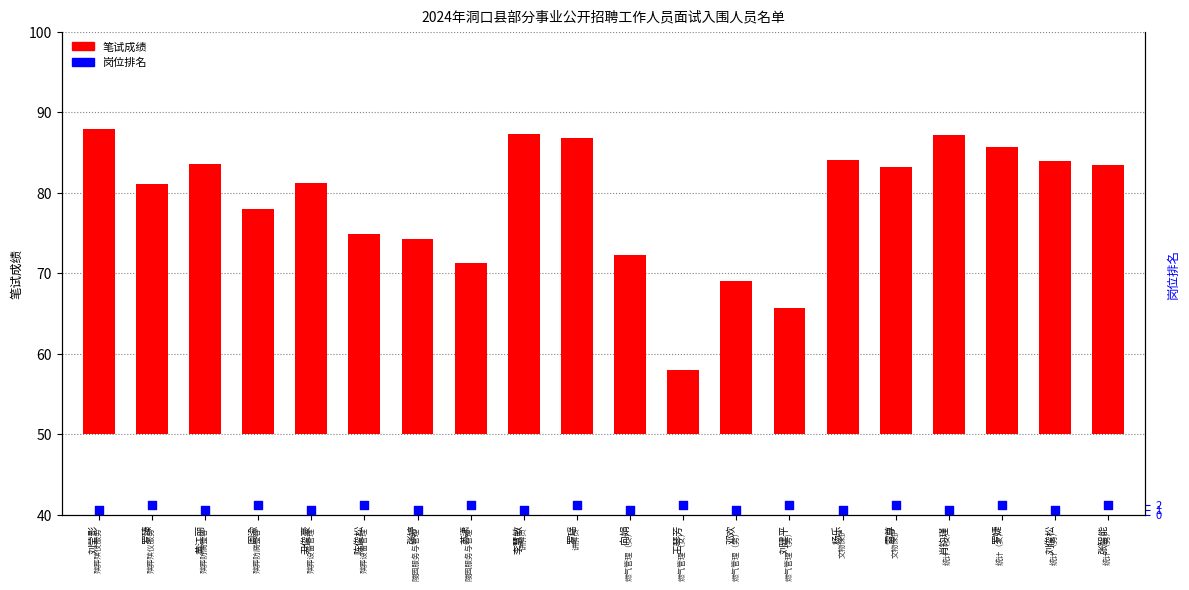

Which series has the largest total across all categories?

笔试成绩